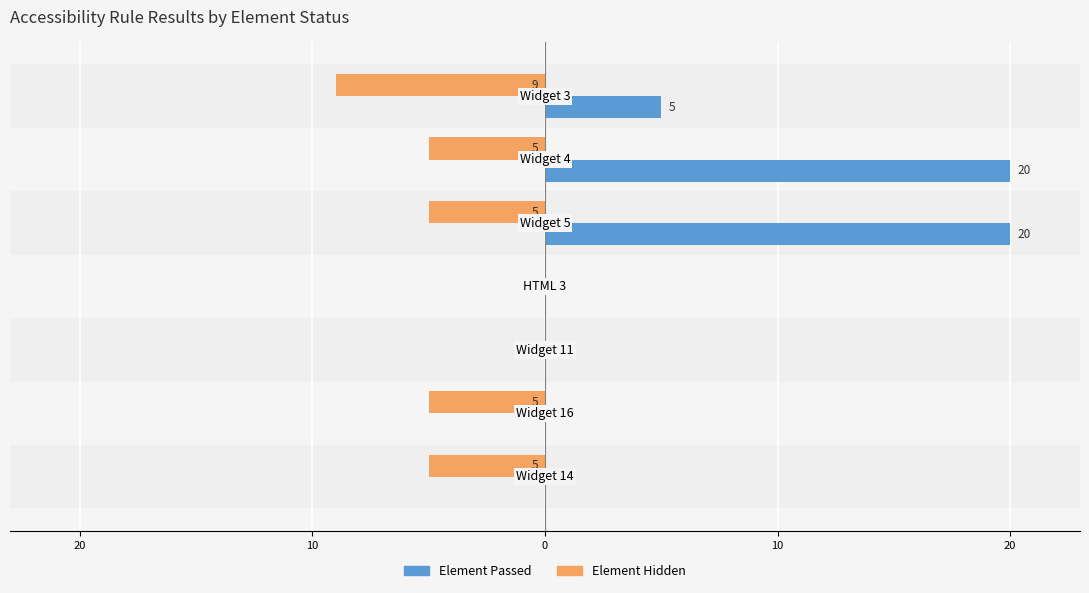

What is the difference between the maximum and minimum values in the Element Passed series?

20